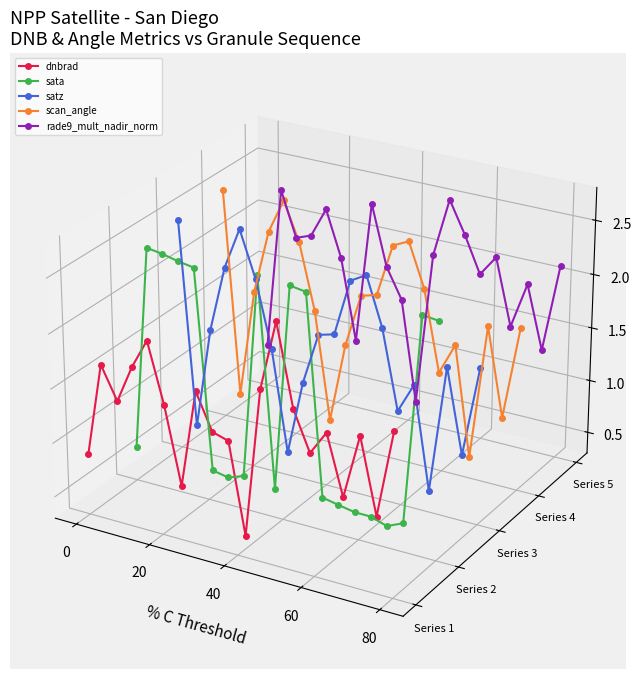

At which category does satz reach its first local valley?

20